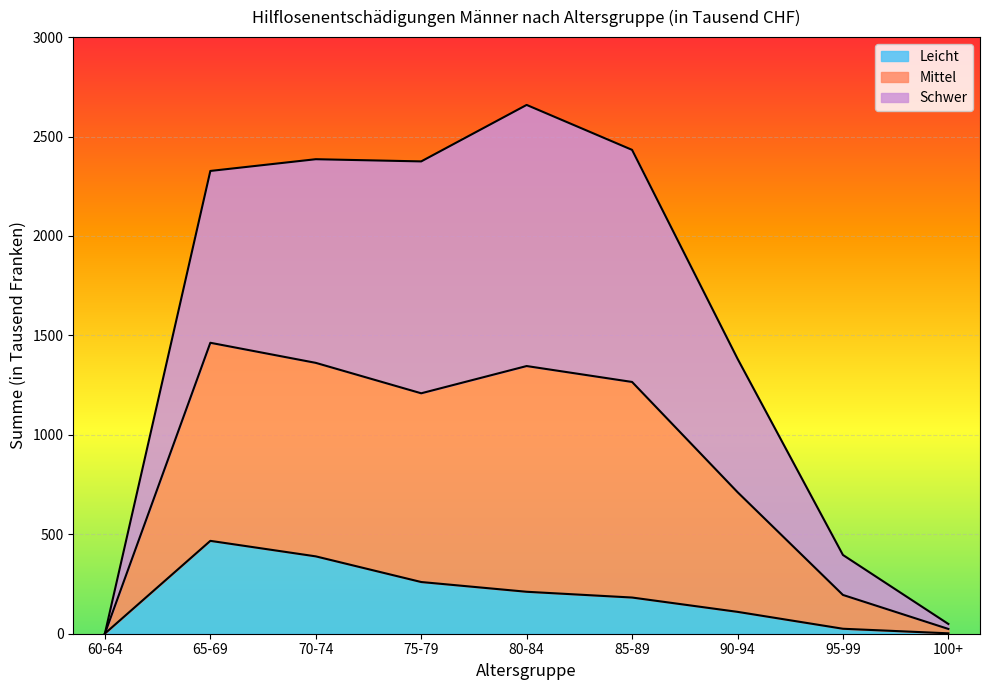

What is the average value of the Leicht series?

183